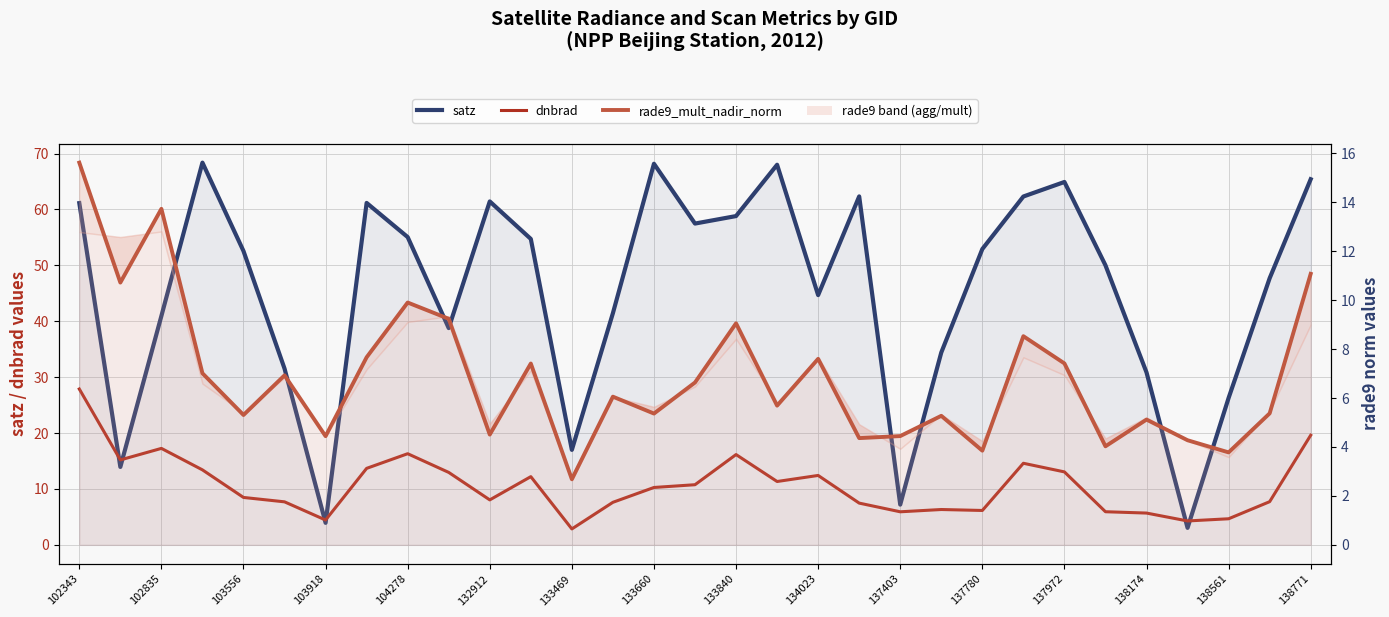

What position from the right is 134023?

13